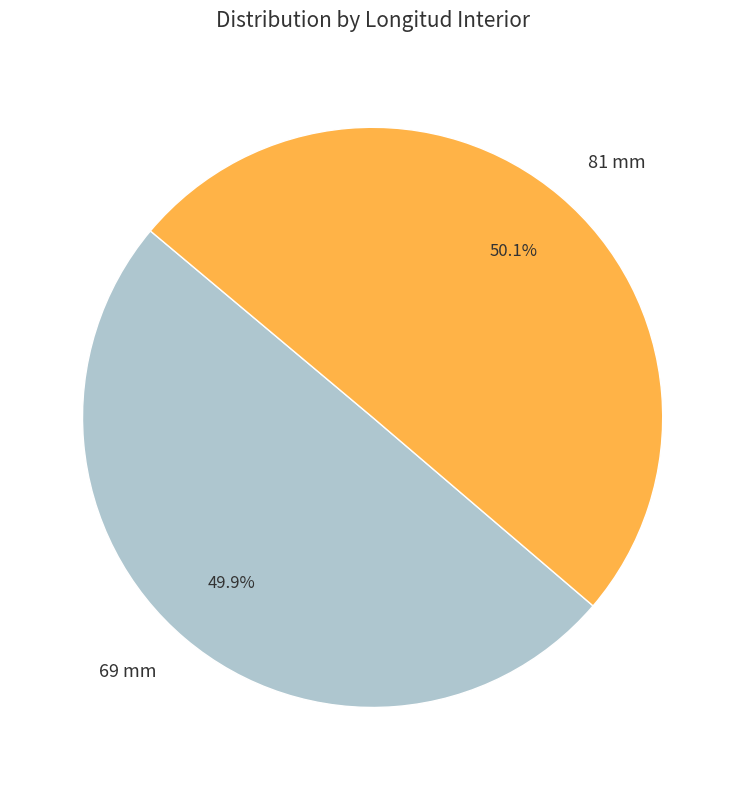

What percentage is NOT represented by 69 mm?

50.1%